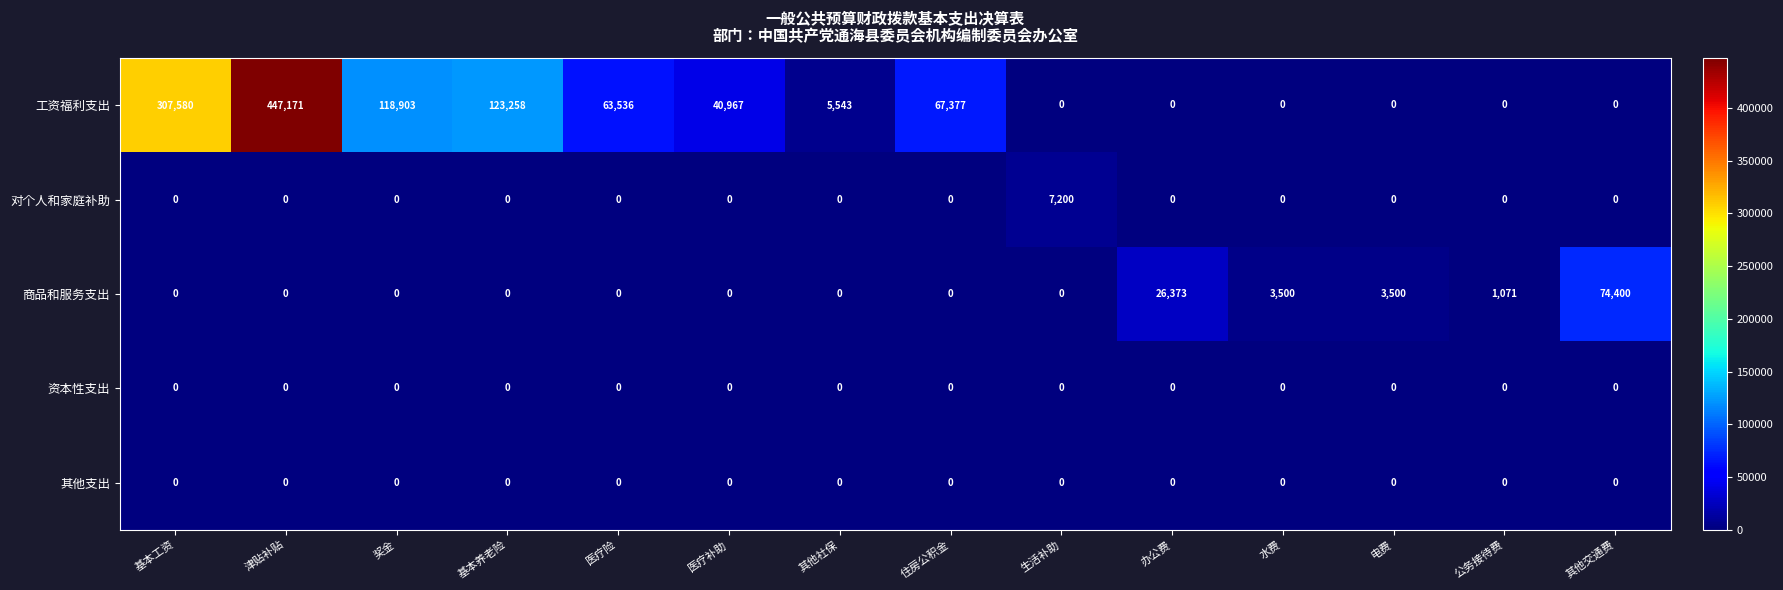

At which category does the chart reach its peak across all series?

津贴补贴